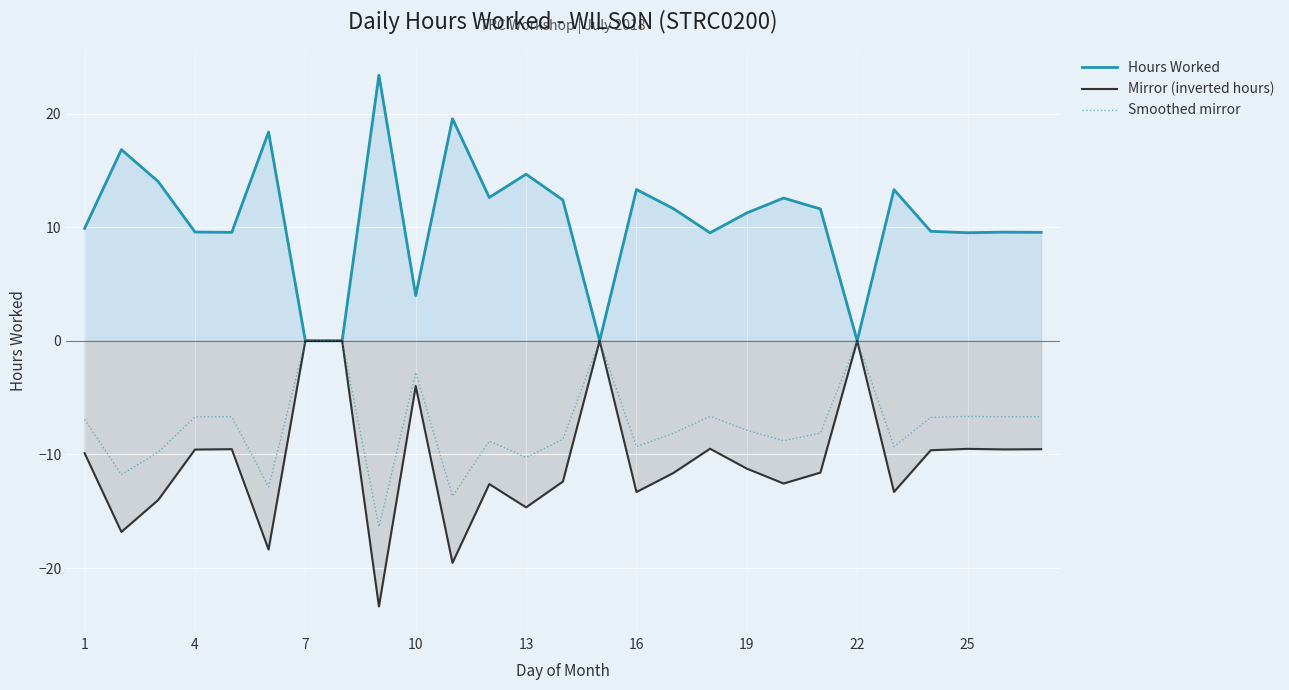

In Hours Worked, how many points are higher than both neighbors (excluding endpoints)?

9